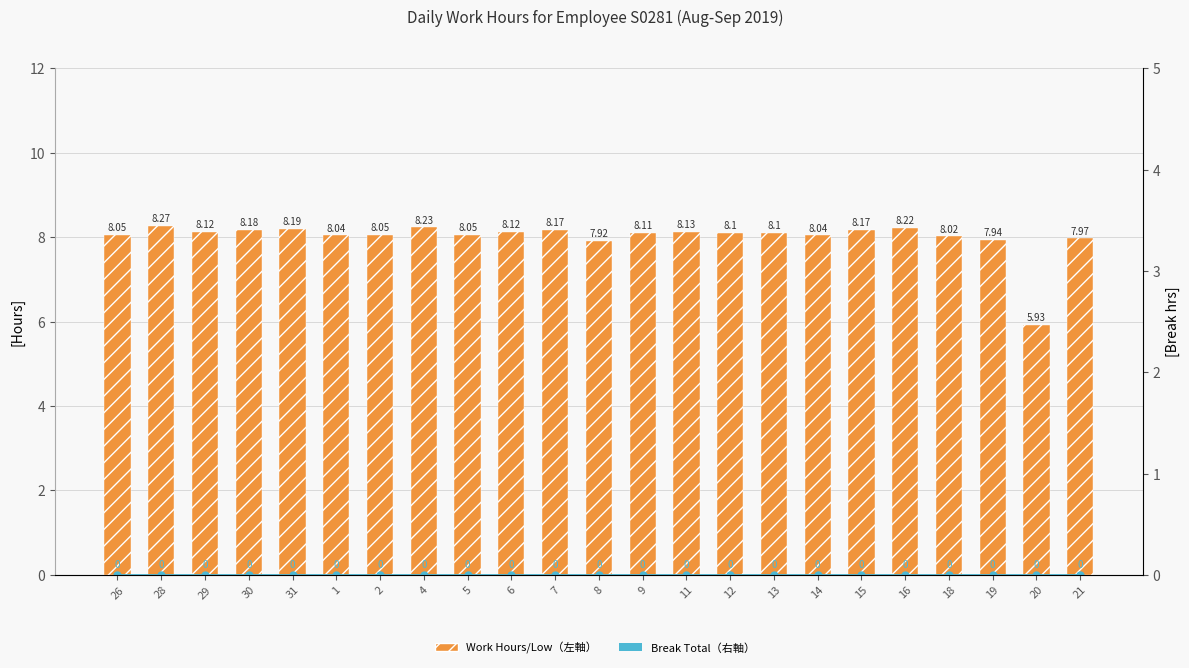

Where does the Work Hours (Low) series first go above 8?

26